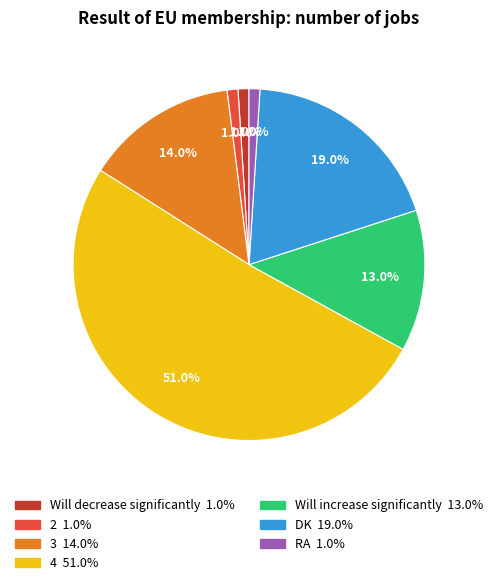

How many segments does this pie chart have?

7